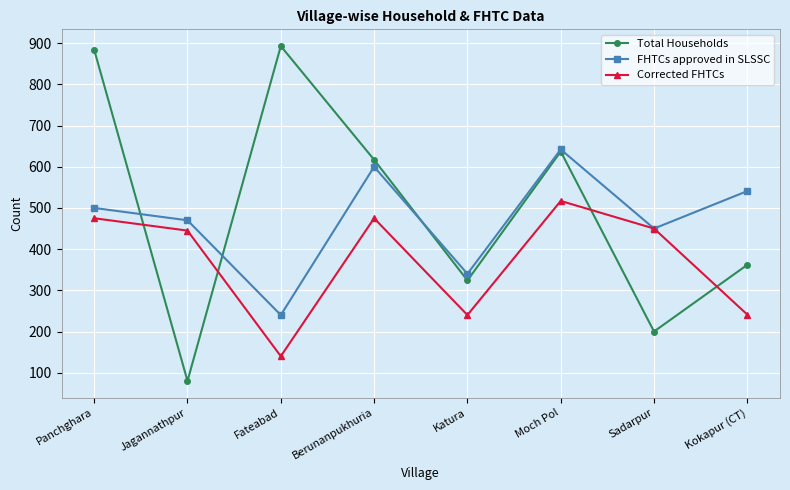

What position from the left is Katura?

5